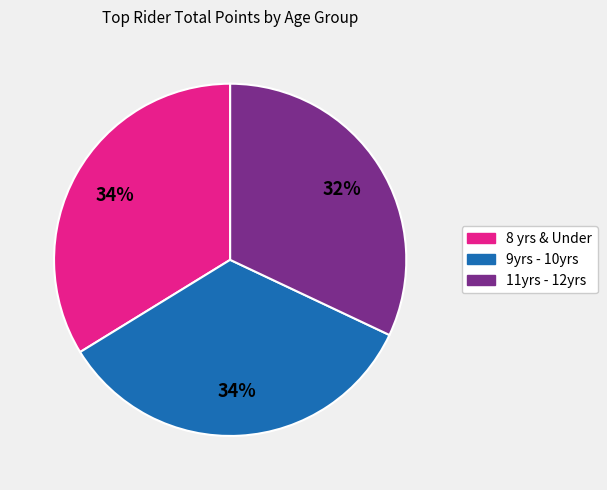

Which category has the smallest portion of the pie?

11yrs - 12yrs